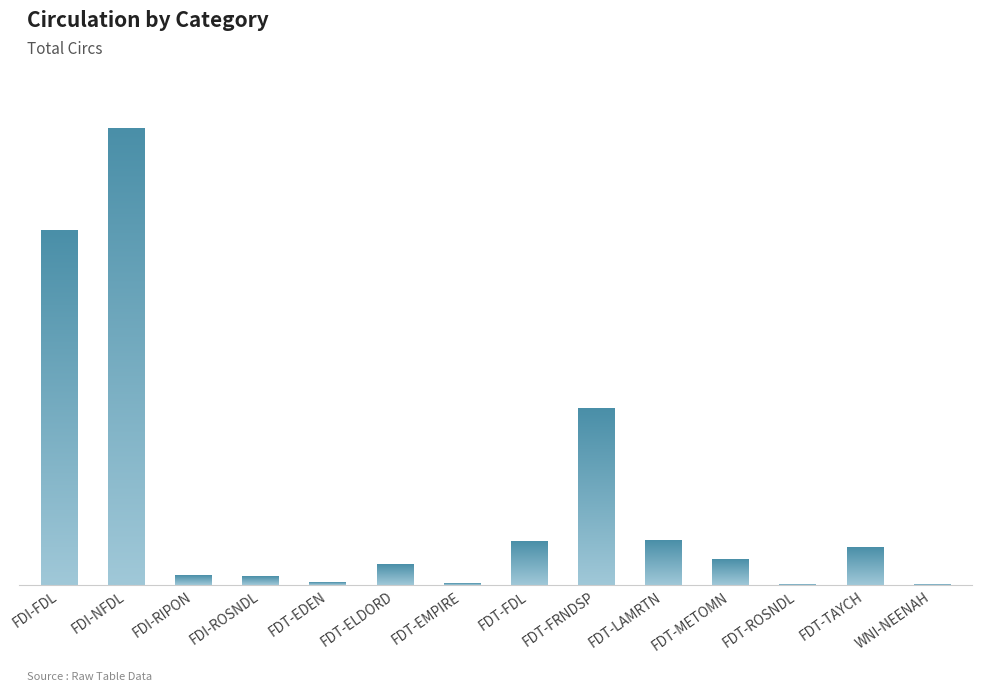

List the labels in order of value, largest first.

FDI-NFDL, FDI-FDL, FDT-FRNDSP, FDT-LAMRTN, FDT-FDL, FDT-TAYCH, FDT-METOMN, FDT-ELDORD, FDI-RIPON, FDI-ROSNDL, FDT-EDEN, FDT-EMPIRE, FDT-ROSNDL, WNI-NEENAH